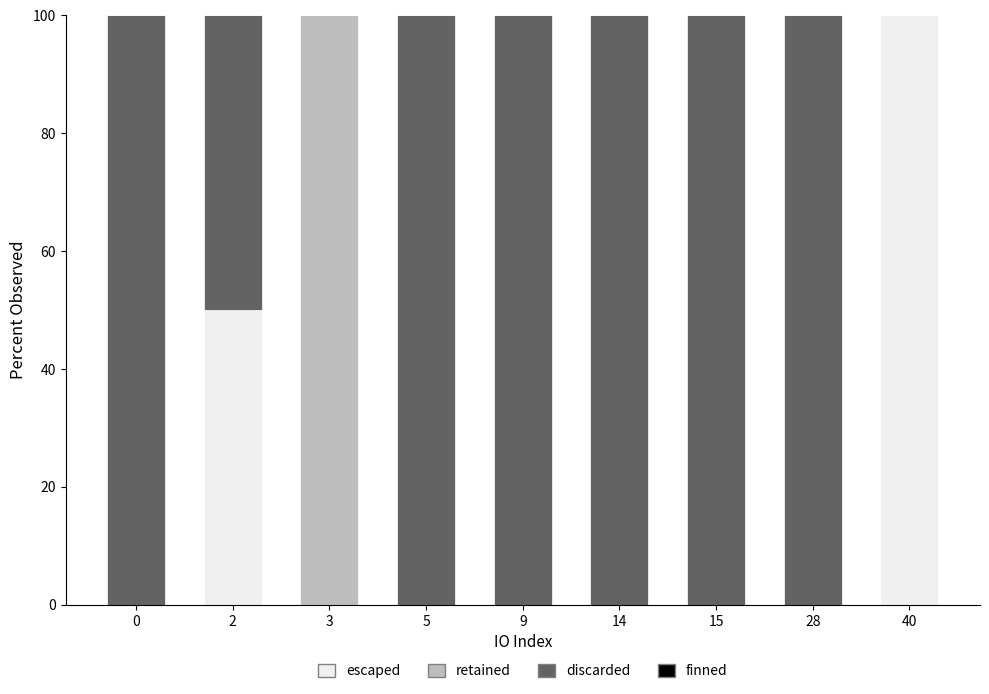

Are the bars horizontal?

No